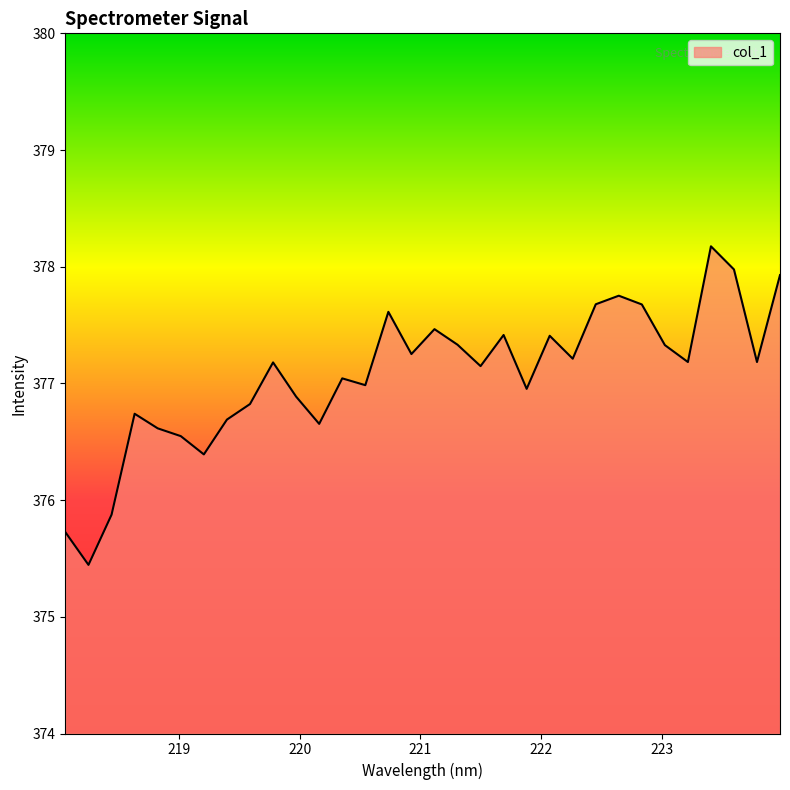

What is the smallest value displayed?

375.4